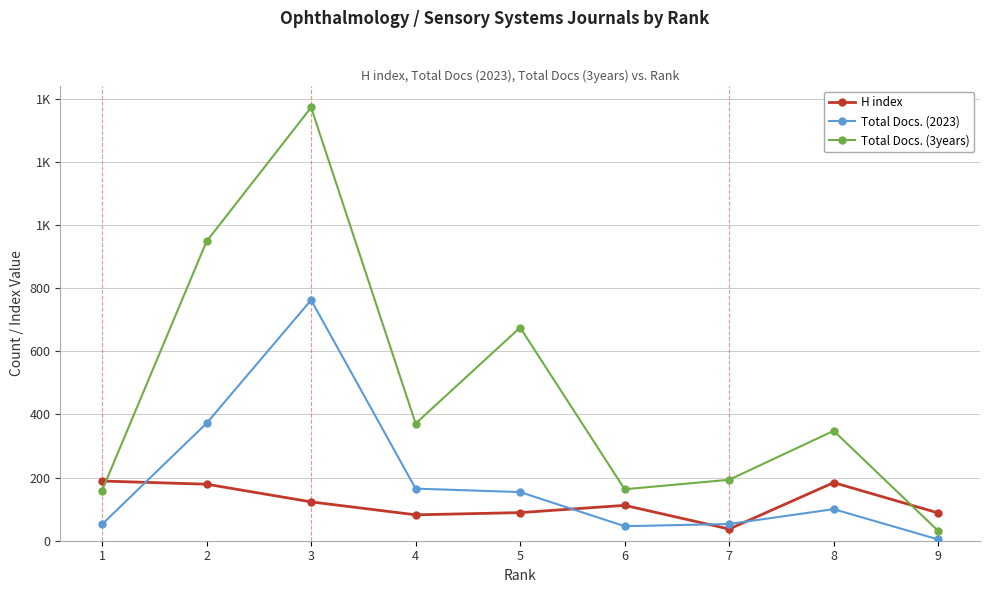

Is this an area chart (filled region under the line)?

No